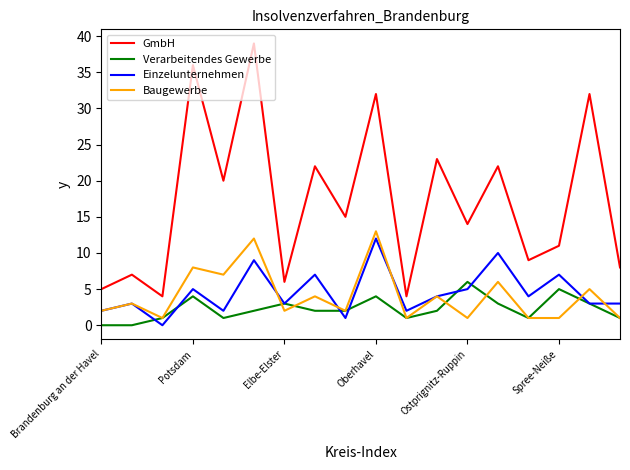

Which series has the widest spread of values?

GmbH